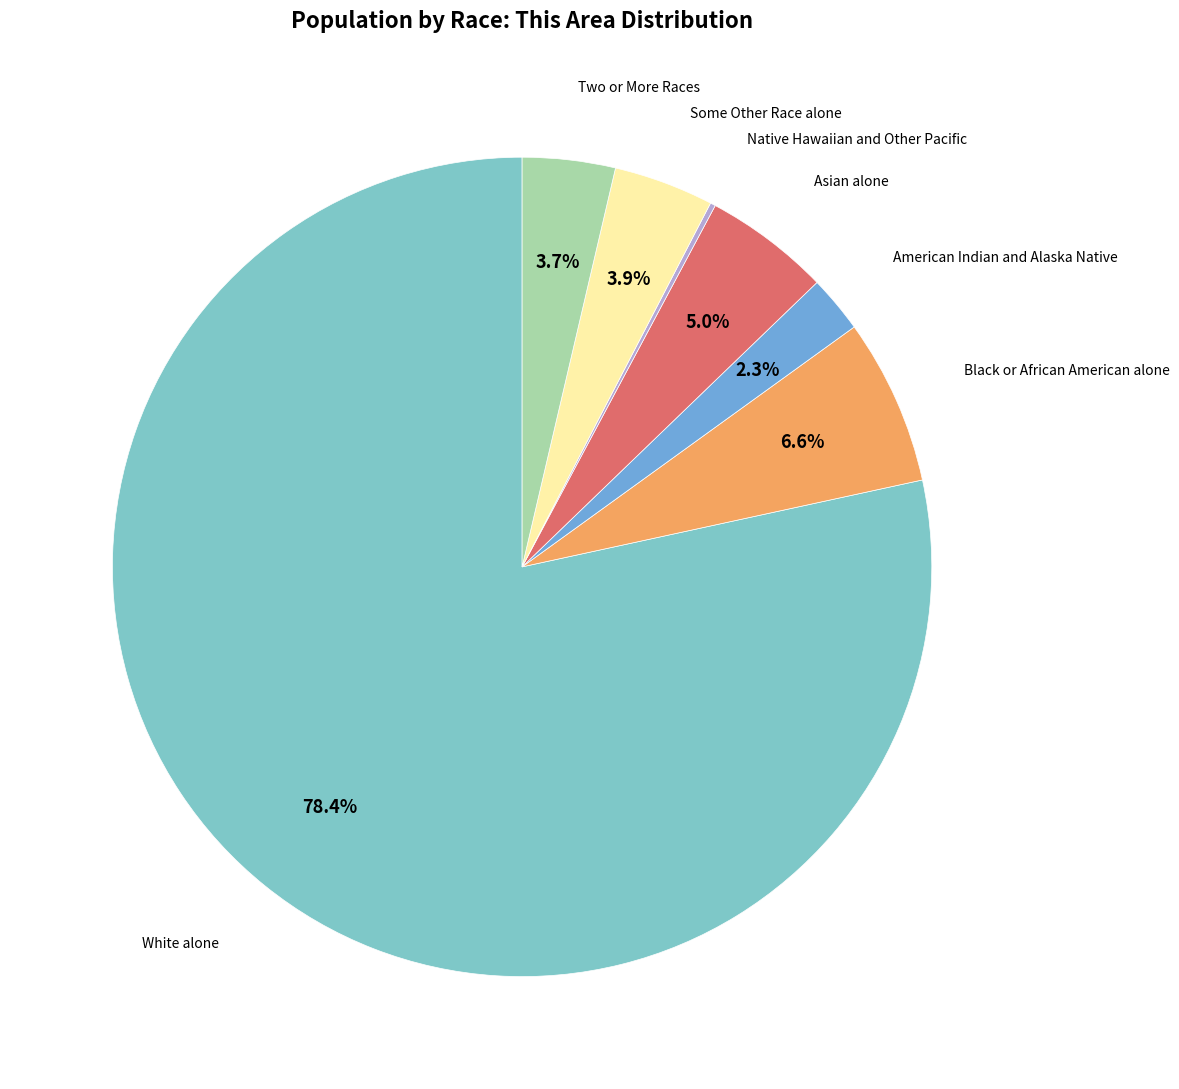

Is there a majority slice in this chart?

Yes